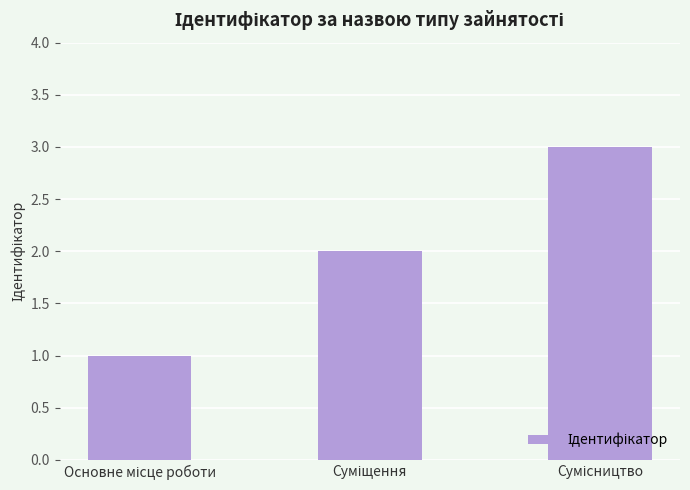

What is the greatest value displayed?

3